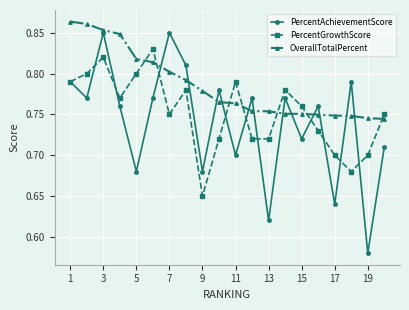

How many interior local valleys does the PercentAchievementScore series have?

8